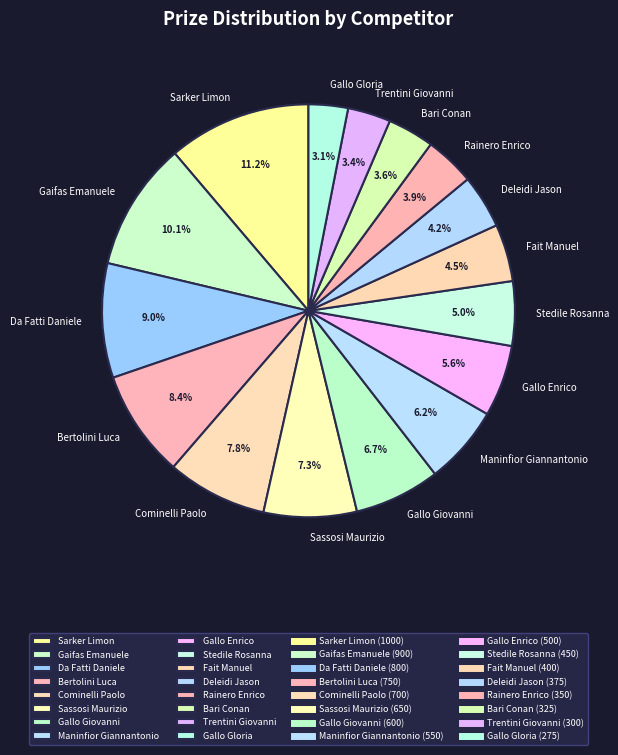

To the nearest percent, what is the difference between the largest and smallest slice percentages?

8%